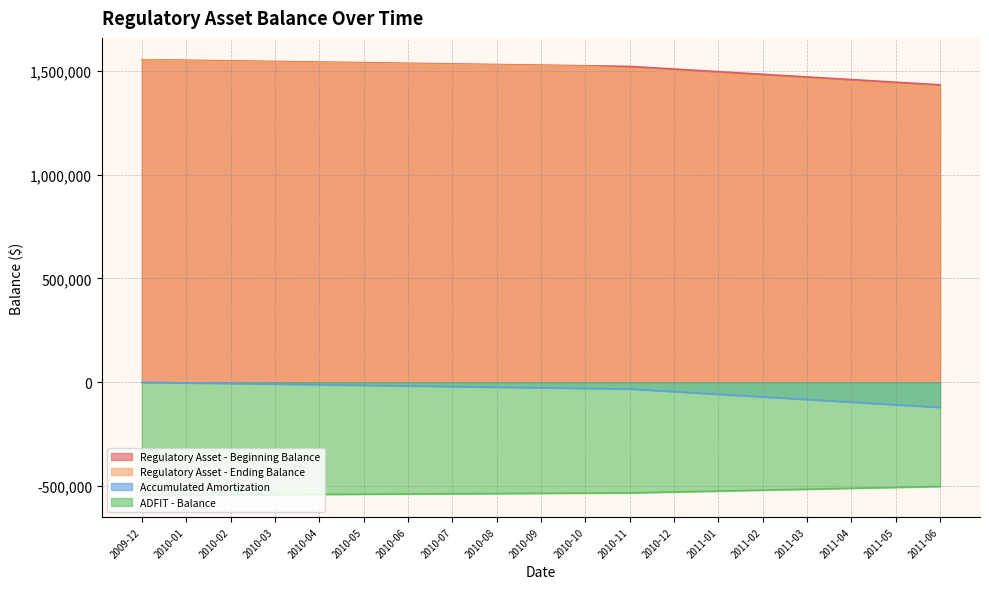

The ADFIT - Balance series shows -120686.7 at 2010-08. True or false?

False